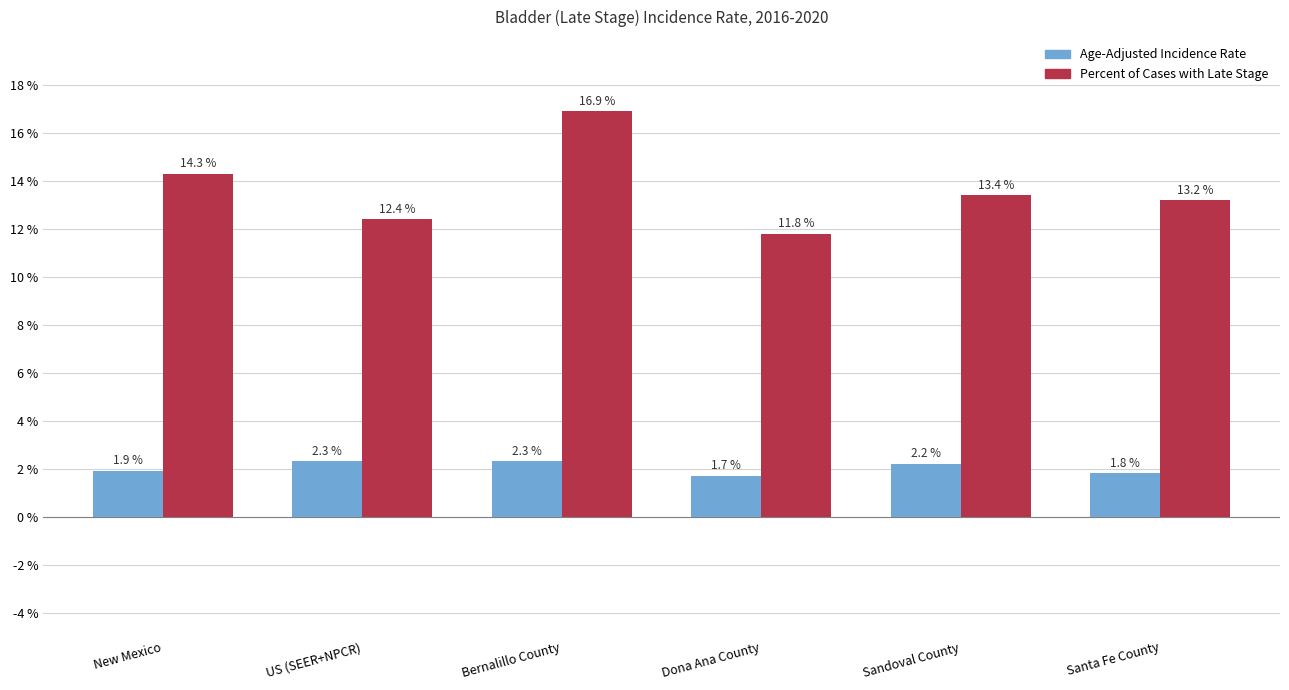

Is it true that Percent of Cases with Late Stage equals 23.0 at Sandoval County?

False